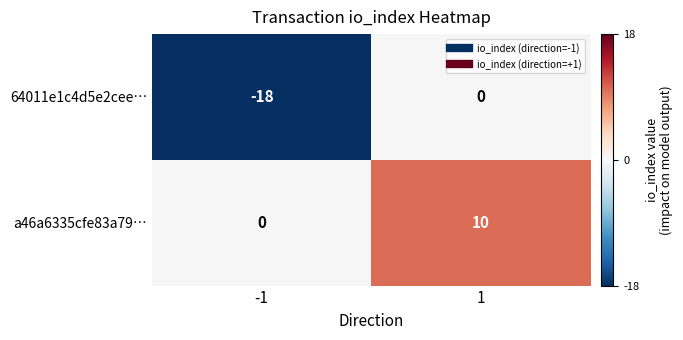

Reading left to right, list all the values displayed in this chart.

64011e1c4d5e2cee…: -1=-18	1=0
a46a6335cfe83a79…: -1=0	1=10